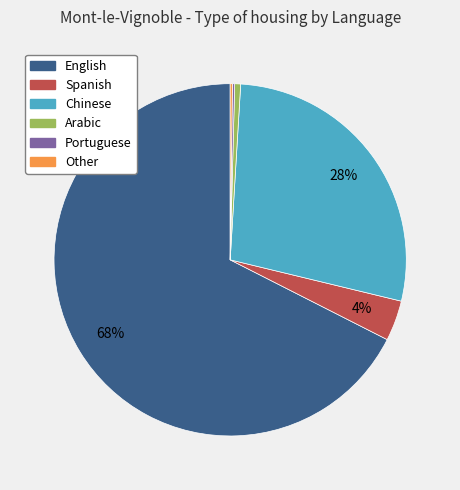

To the nearest percent, what is the average slice percentage?

17%